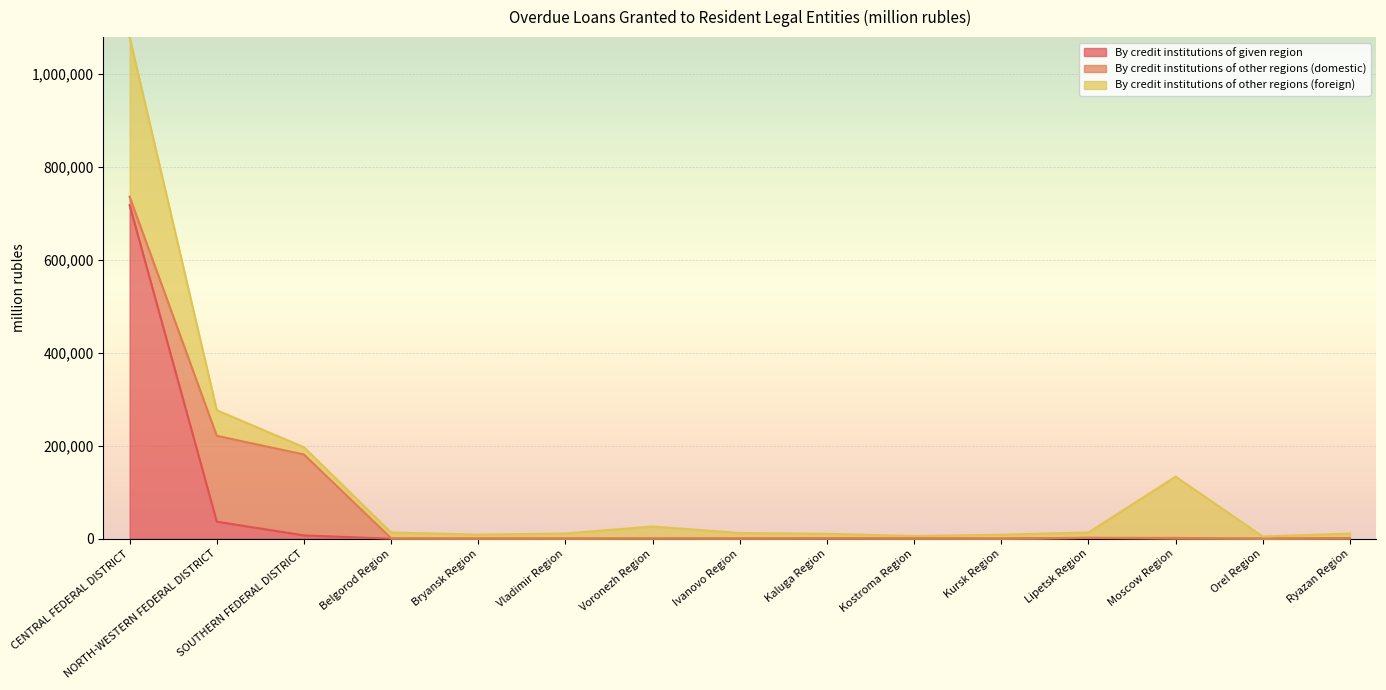

What is the difference between the second highest and second lowest values in the By credit institutions of given region series?

36676